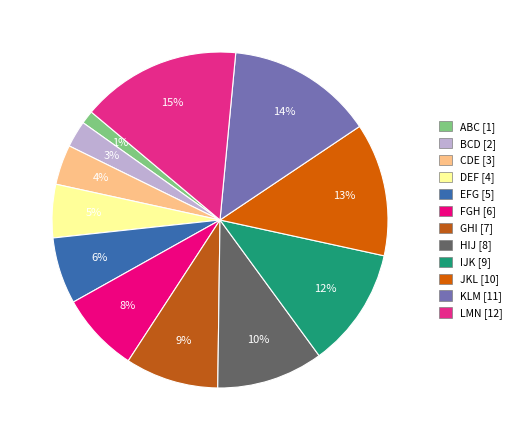

What is the change in value from ABC to KLM?

+10